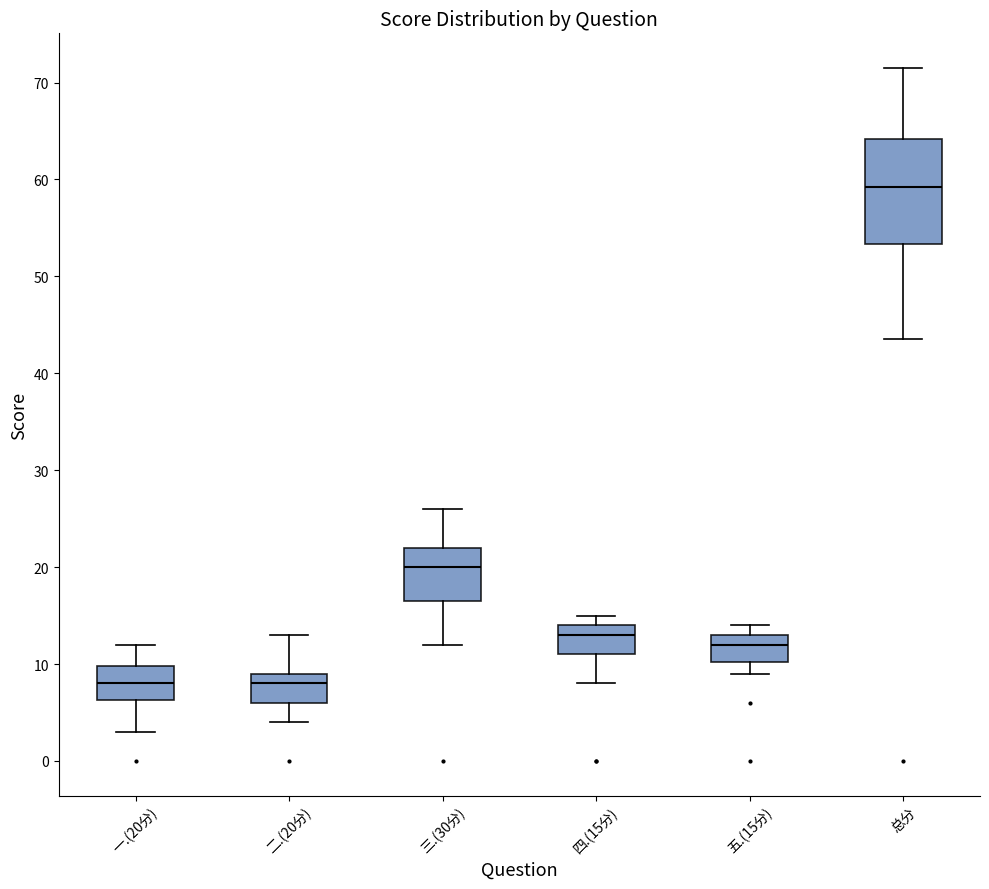

Where is the lower edge of the box for 二.(20分) on the y-axis? The values are not printed on the chart, so give them approximately, as read against the axis.

6